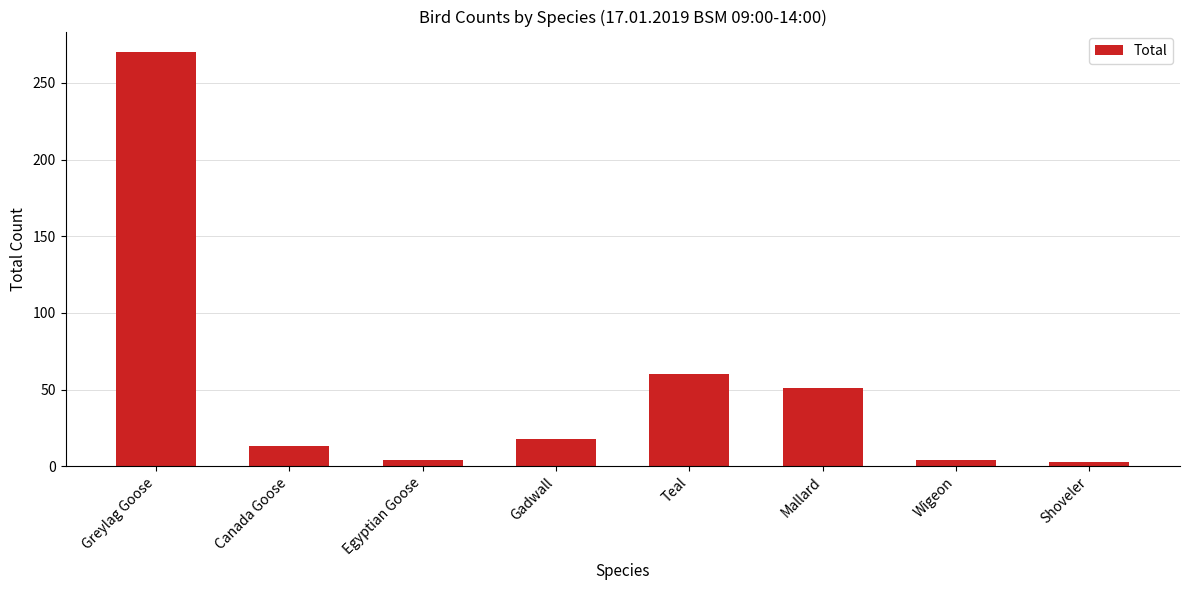

Does the chart contain stacked bars?

No